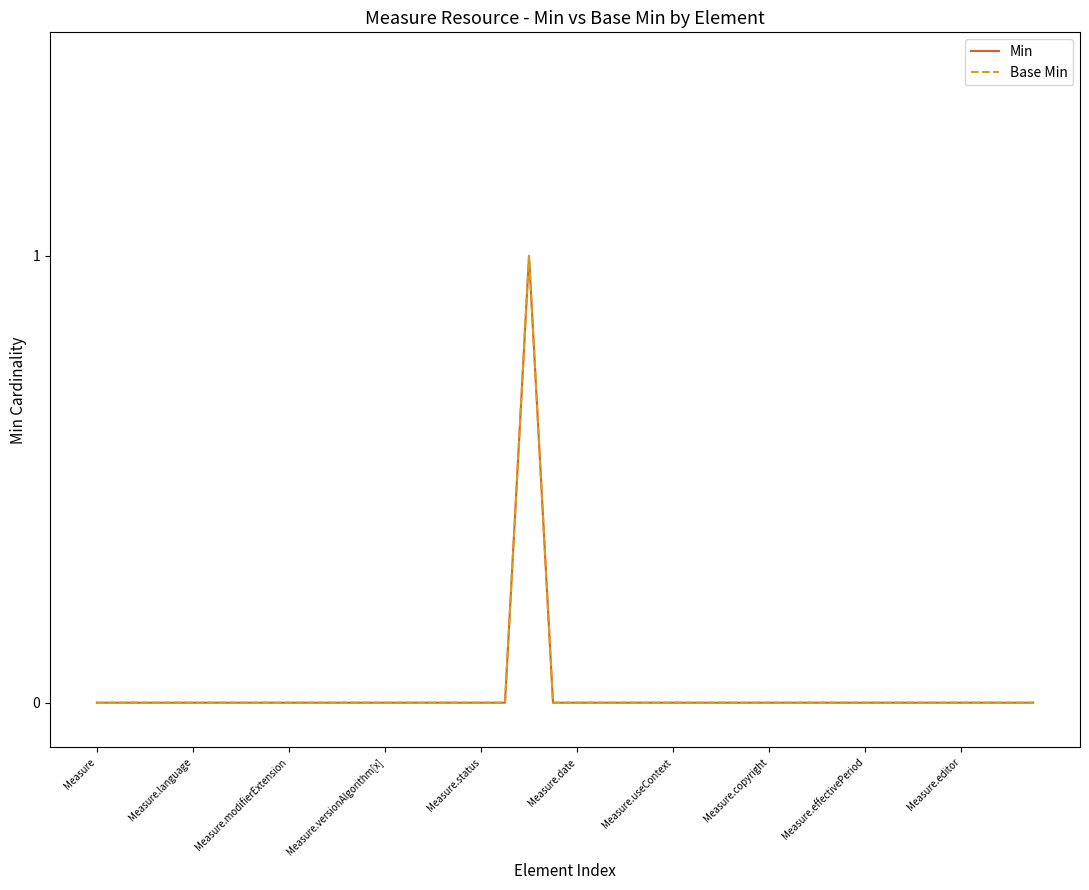

Does the chart have visible grid lines?

No